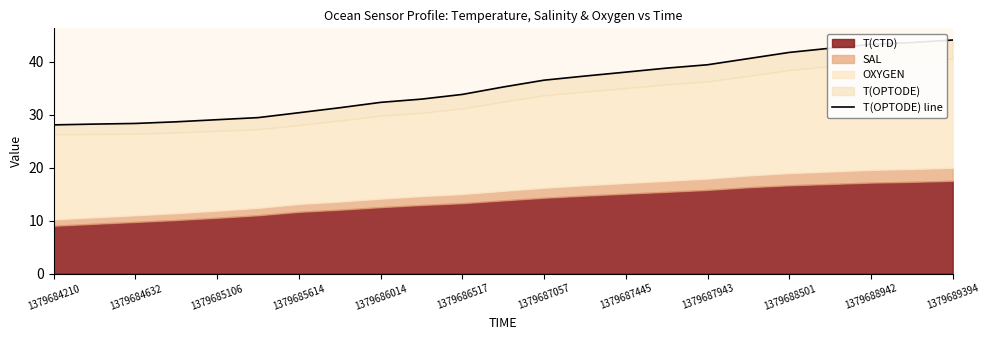

Between 1379686517 and 1379685614, which is larger?

1379686517